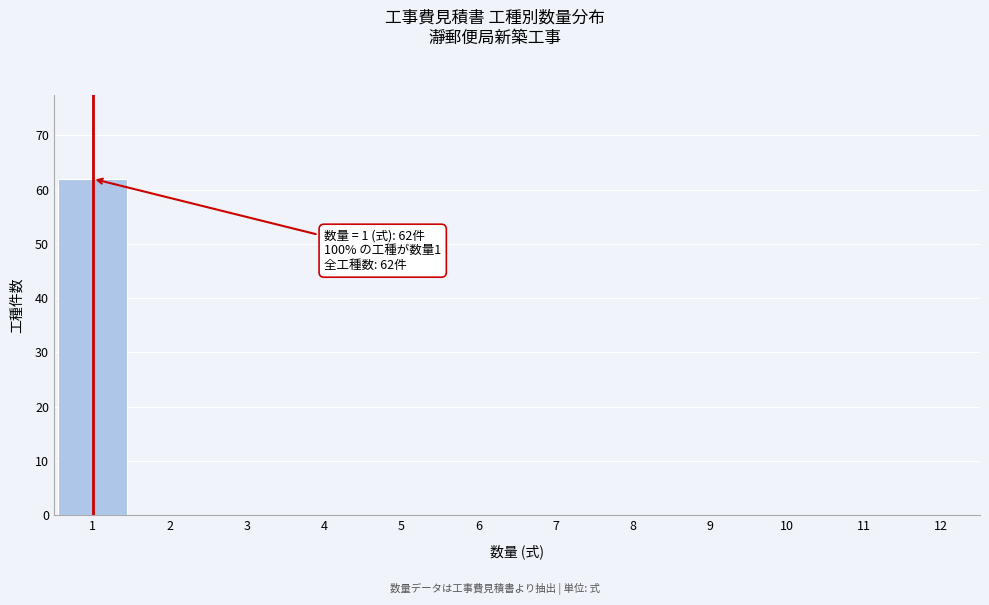

Over which range of the x-axis is the bar tallest?

0.5 to 1.5